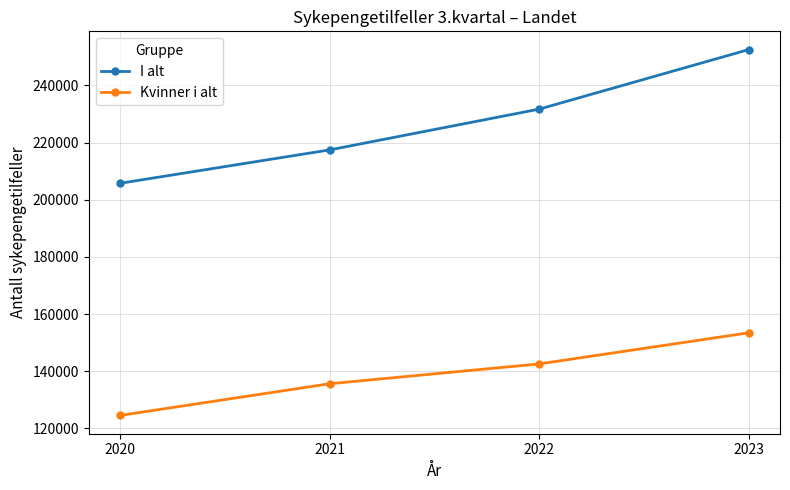

True or false: I alt and Kvinner i alt cross at least once.

False